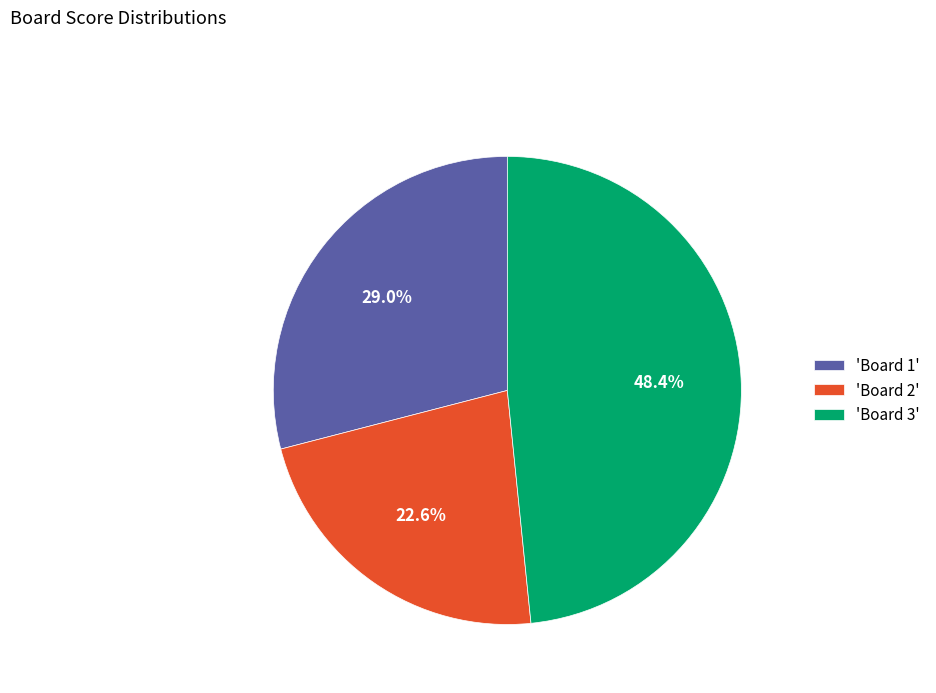

What is the ratio of the value at 'Board 3' to the value at 'Board 2'?

2.1